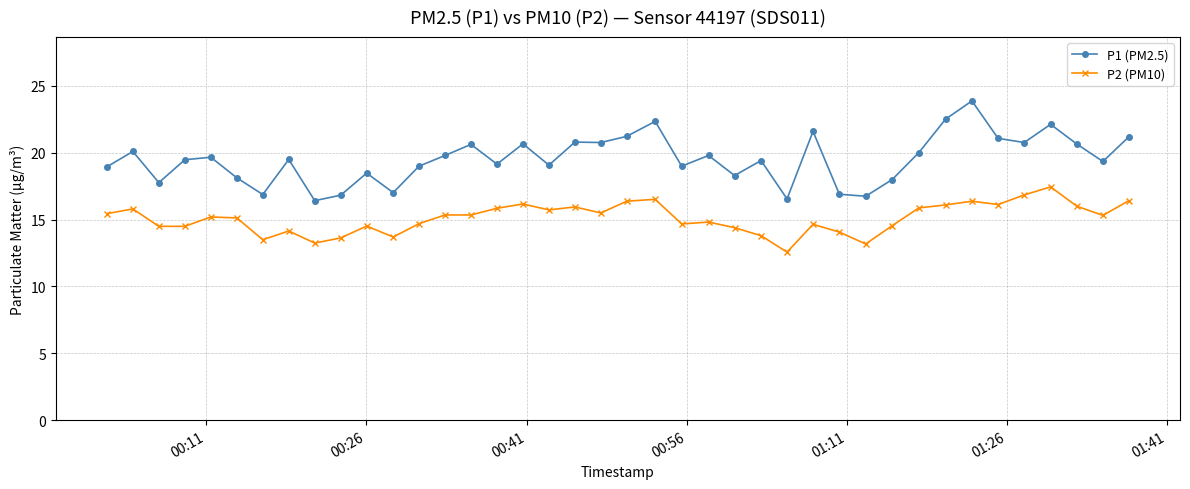

What is the value of the P1 (PM2.5) point at the 39th from the left?

19.4